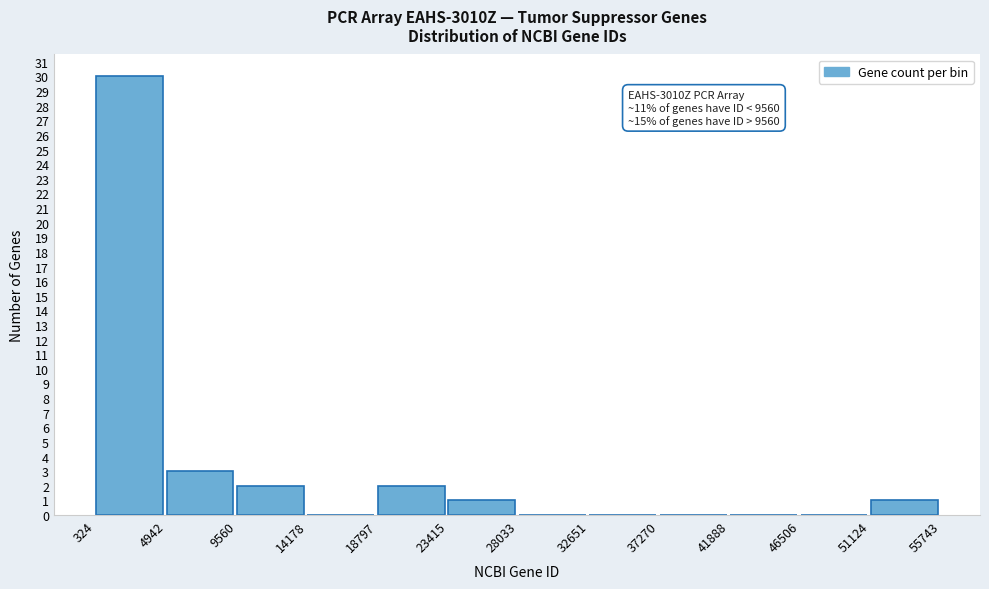

Over which range of the x-axis is the bar tallest?

324 to 4942